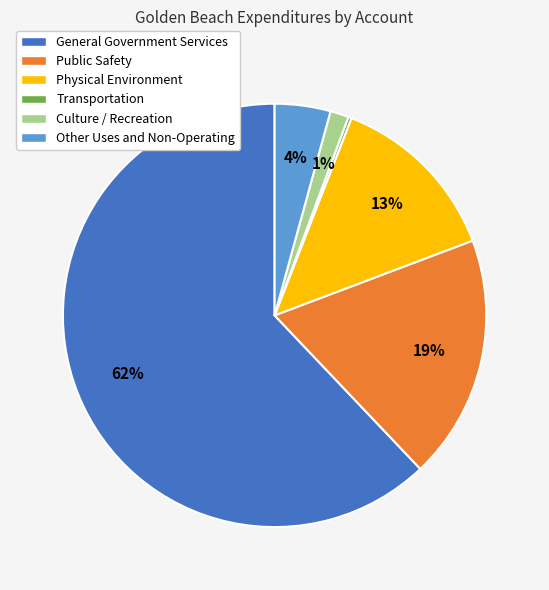

True or false: Public Safety accounts for 6% of the total.

False